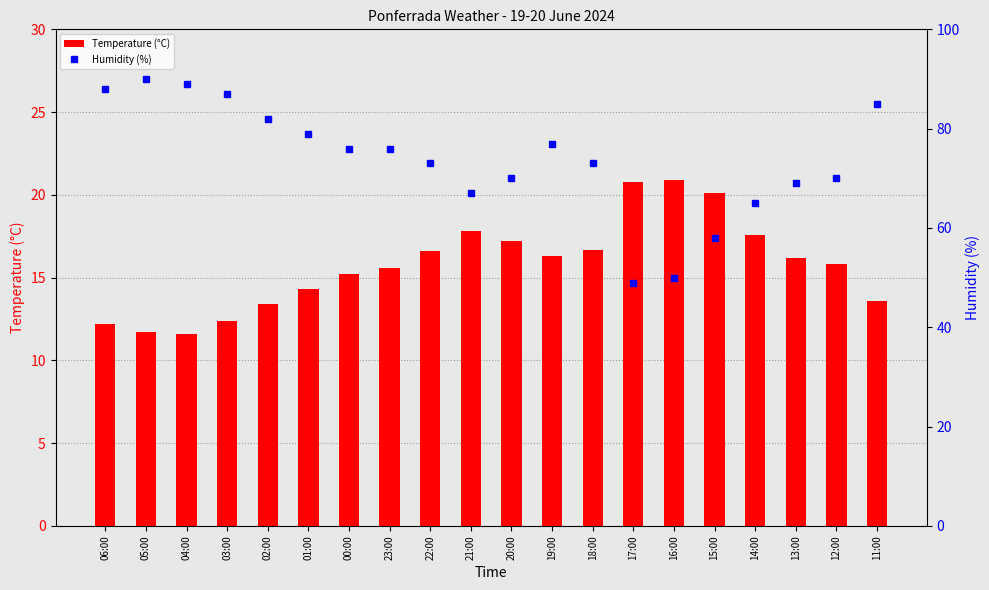

What is the value of the Humidity (%) bar at the 9th from the left?

73.0